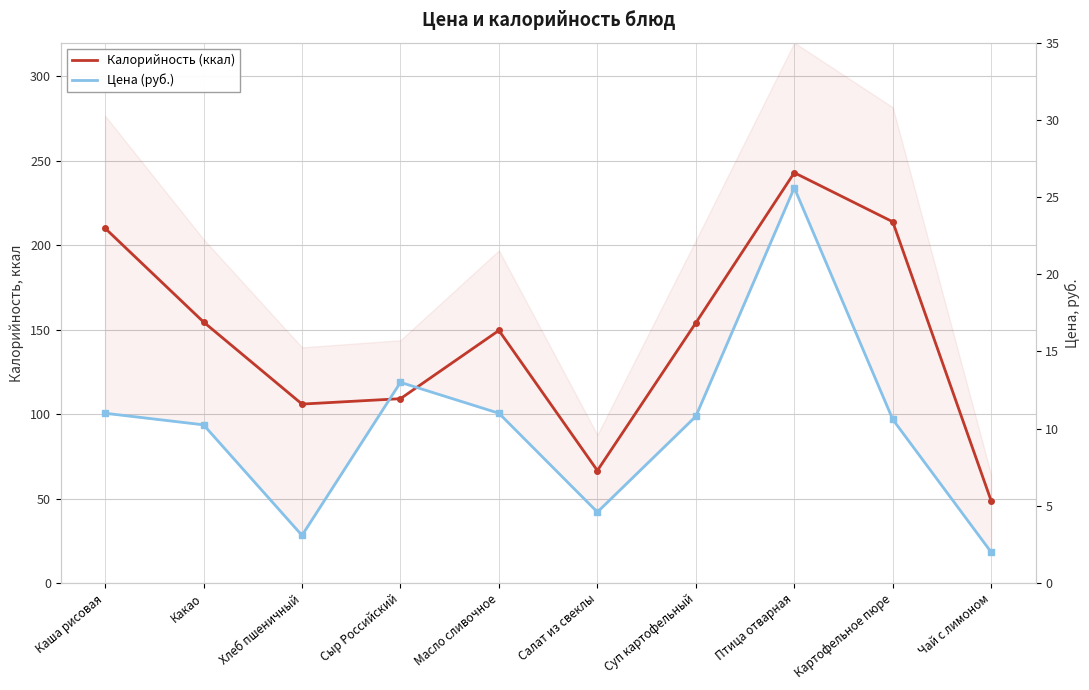

List the series in order of their peak value, highest first.

Калорийность (ккал), Цена (руб.)